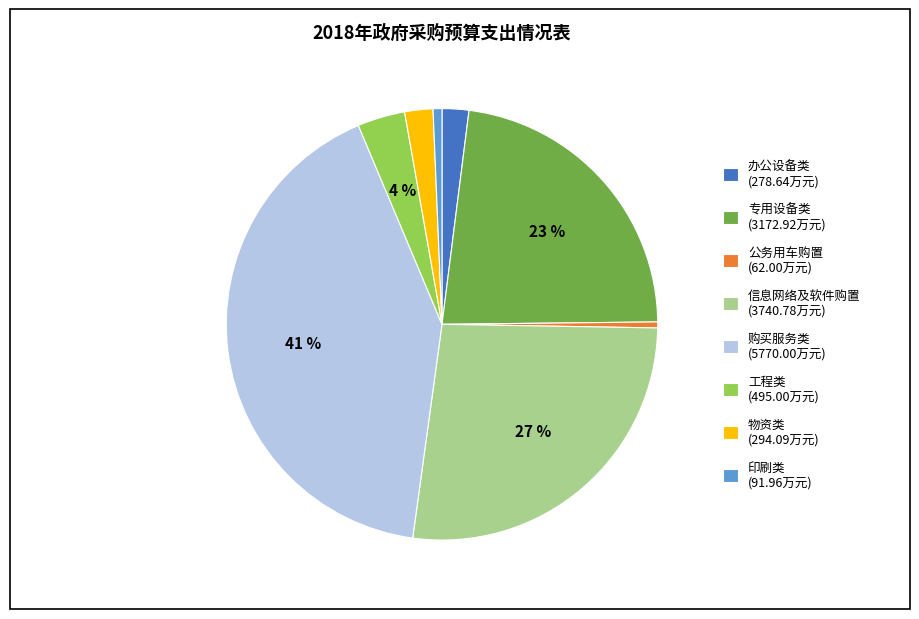

Which slice is the largest?

购买服务类